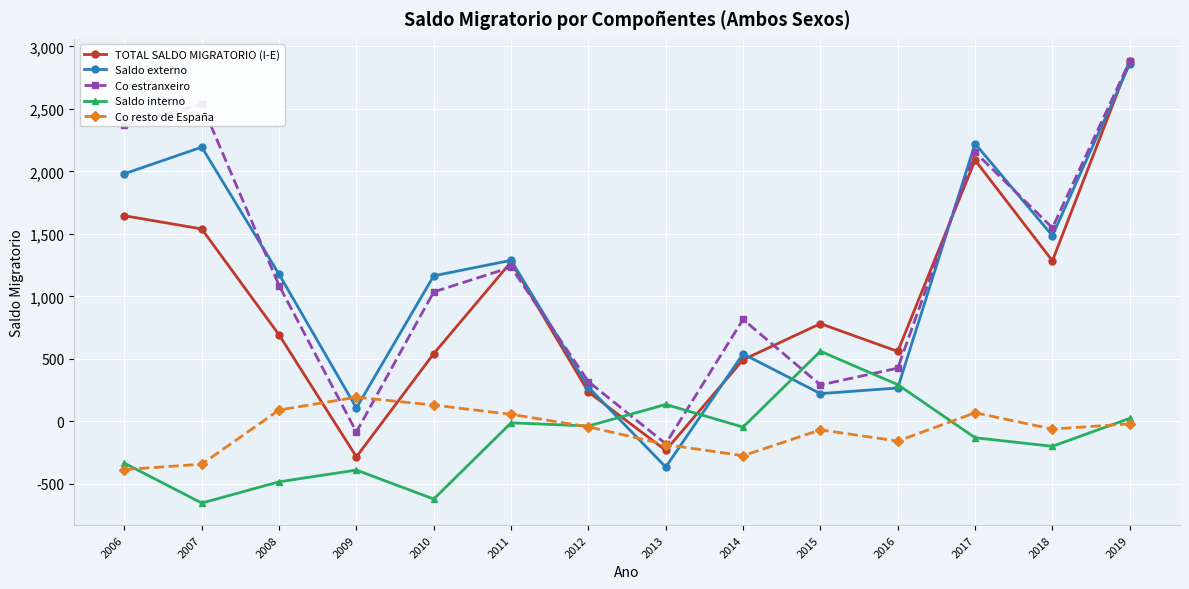

What is the difference between the highest and lowest values at 2008?

1661